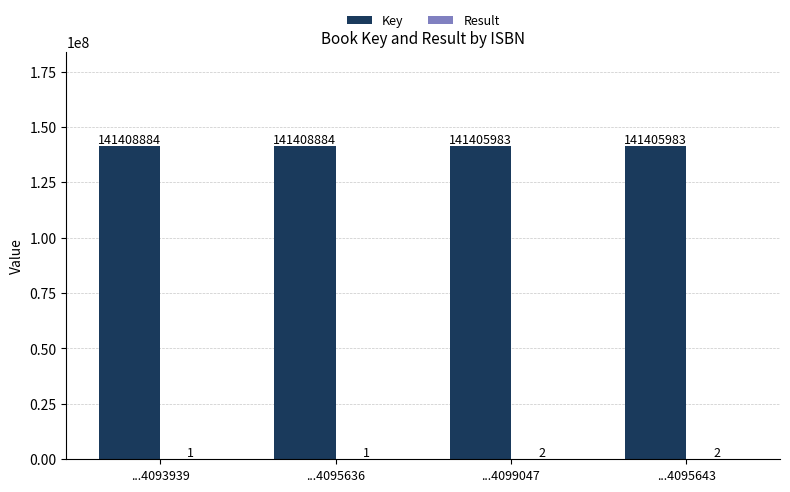

Which series changed the most between ...4095636 and ...4099047?

Key